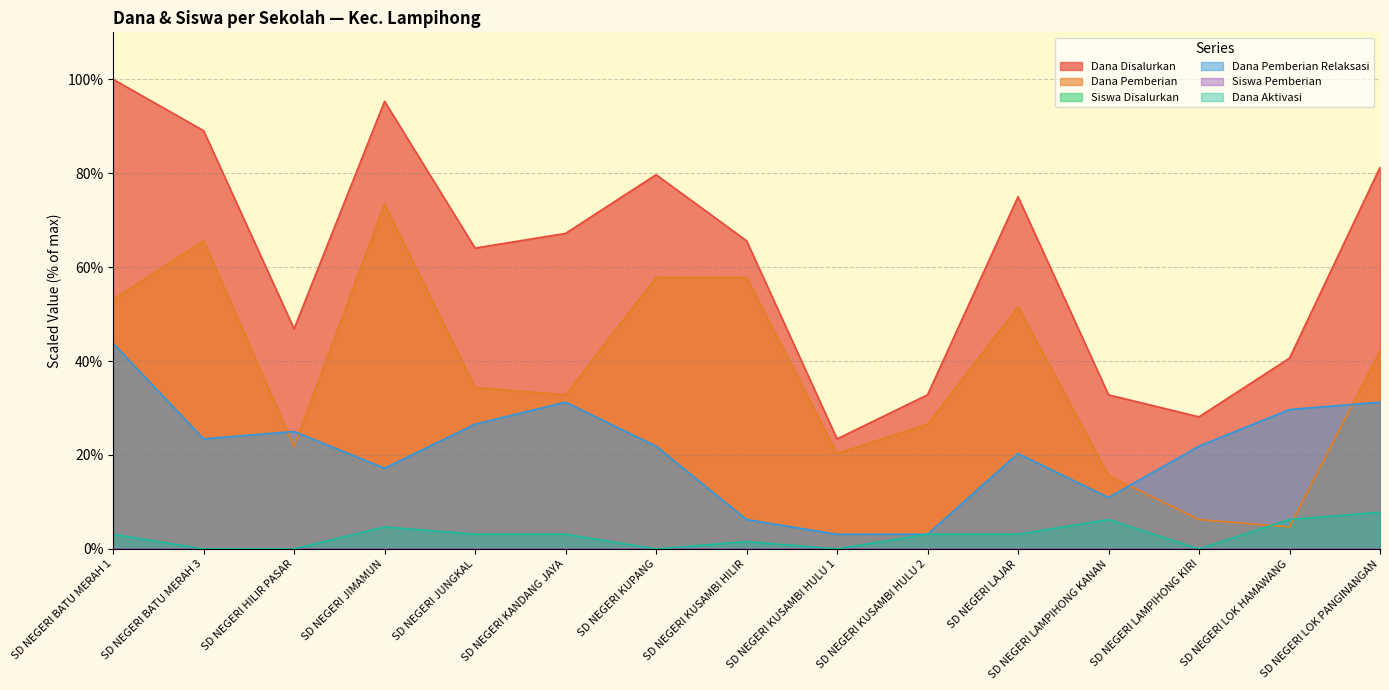

What position from the right is SD NEGERI BATU MERAH 1?

15